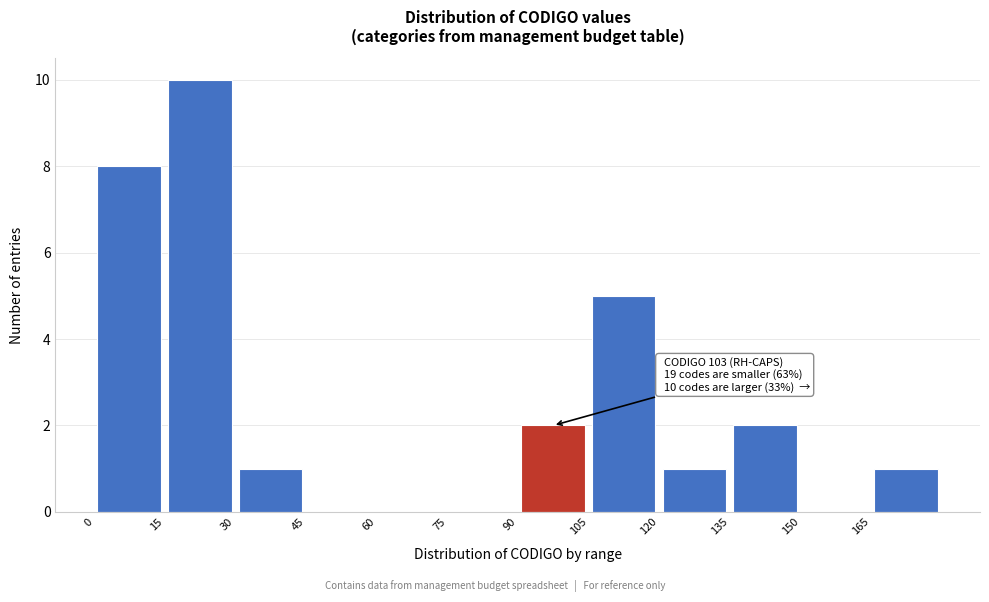

Over which range of the x-axis is the bar tallest?

15 to 30